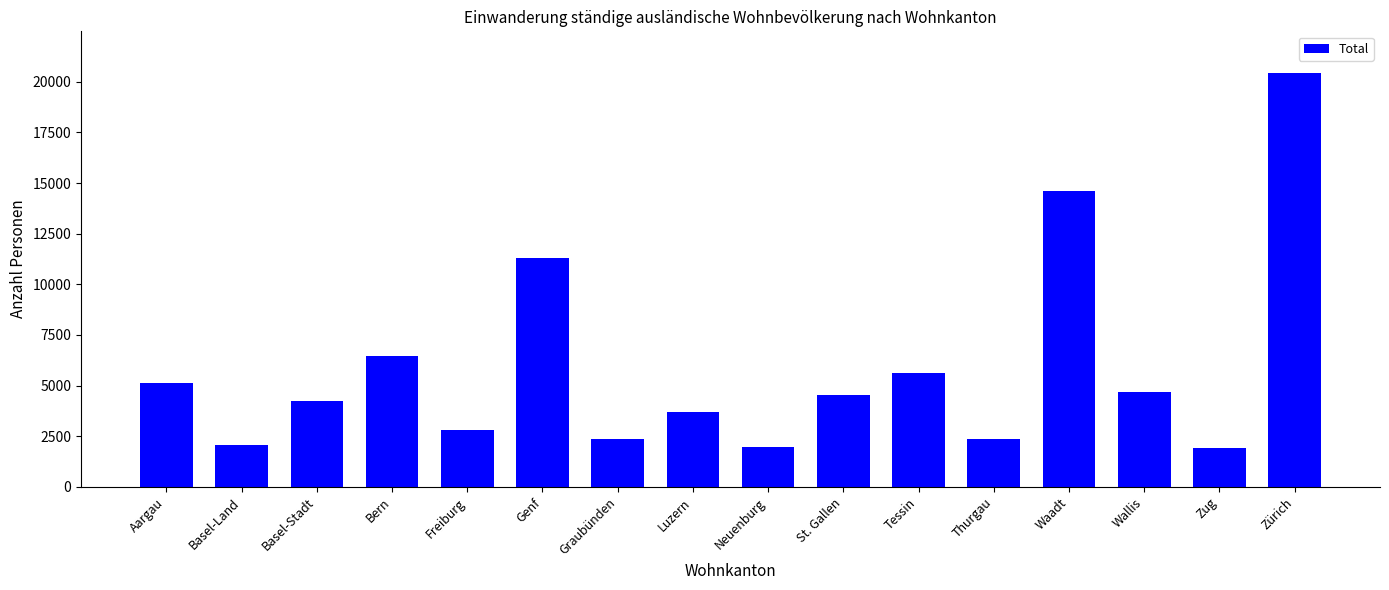

What is the difference between the second highest and minimum values?

12676